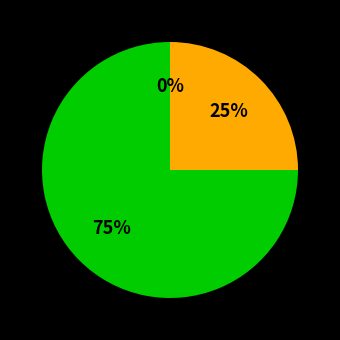

Do Fri 4 and Thu 3 together represent more than half of the pie?

No